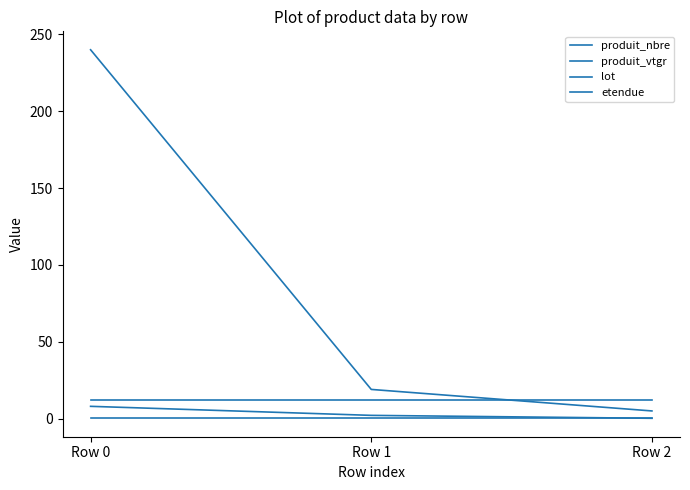

At Row 0, list the series in order from largest to smallest.

produit_nbre, lot, produit_vtgr, etendue